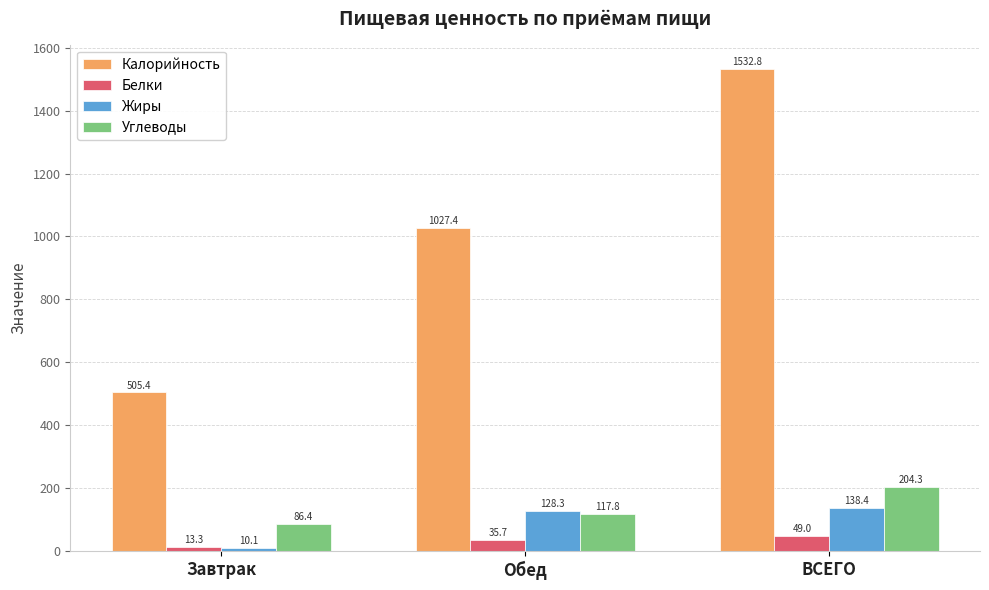

Which series has the widest spread of values?

Калорийность